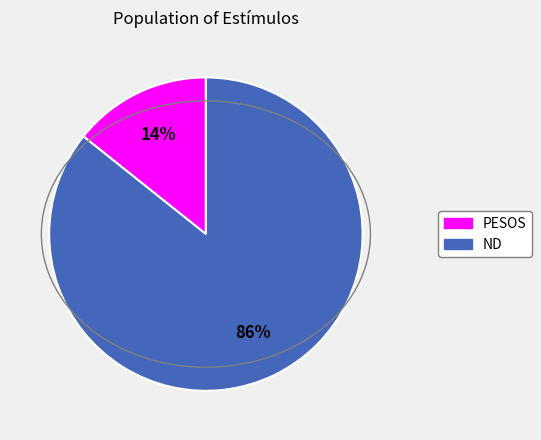

Is the sum of PESOS and ND greater than half?

Yes